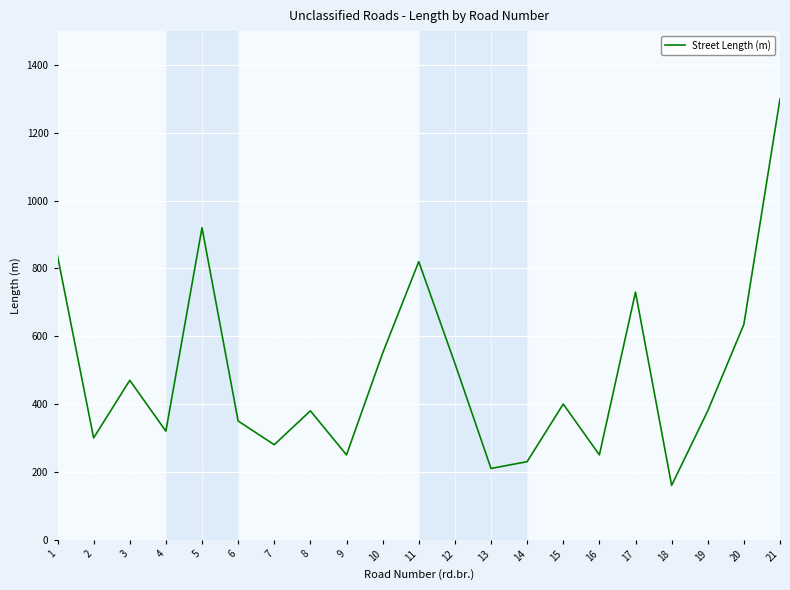

The value at 1 is 213. True or false?

False